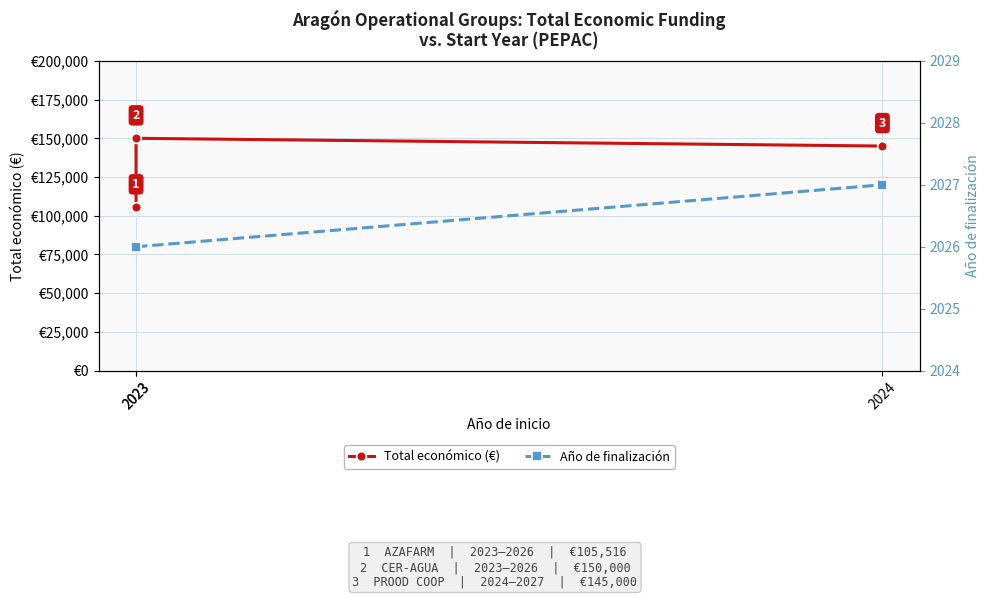

Does the chart have visible grid lines?

Yes